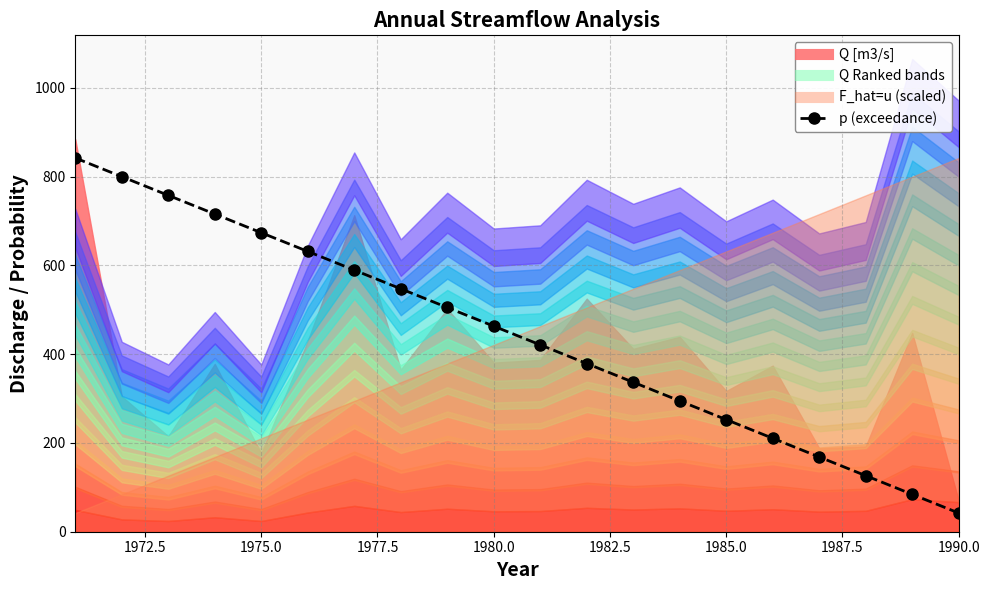

What is the change in value from 1975.0 to 19?

-715.6